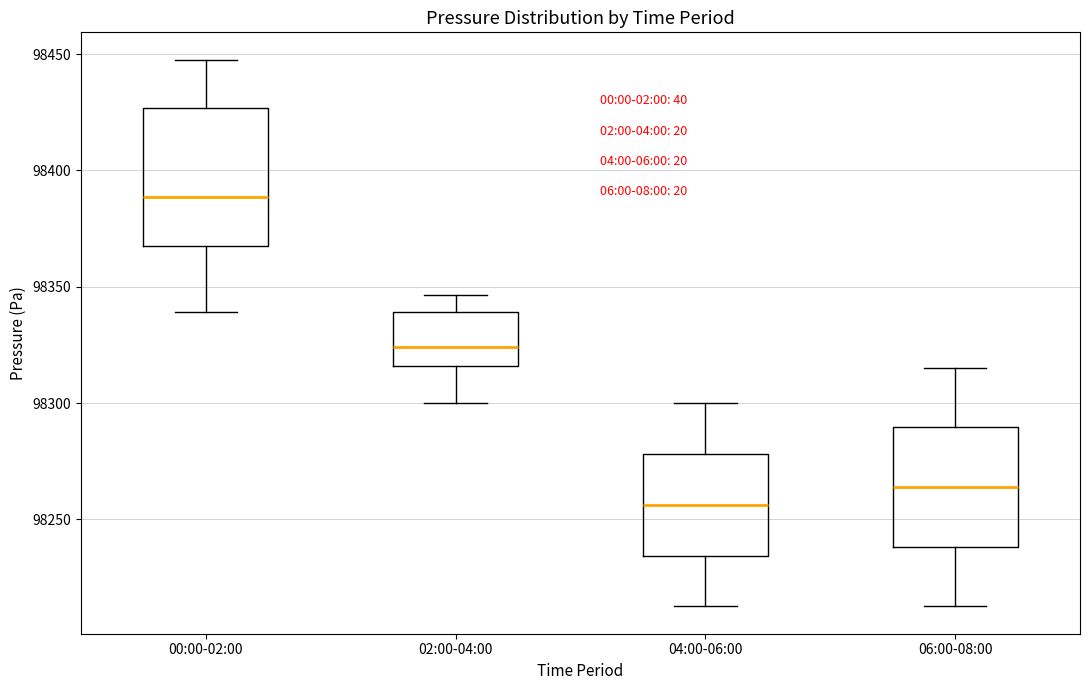

Reading left to right, transcribe this box plot: for each box, give where its median line is, the range the box spans, and where its two whiskers end, as read against the y-axis. The values are not printed on the chart, so give them approximately, as read against the axis.

00:00-02:00: median 98390, box 98365 to 98425, whiskers 98340 to 98450
02:00-04:00: median 98325, box 98315 to 98340, whiskers 98300 to 98345
04:00-06:00: median 98255, box 98235 to 98280, whiskers 98215 to 98300
06:00-08:00: median 98265, box 98240 to 98290, whiskers 98215 to 98315